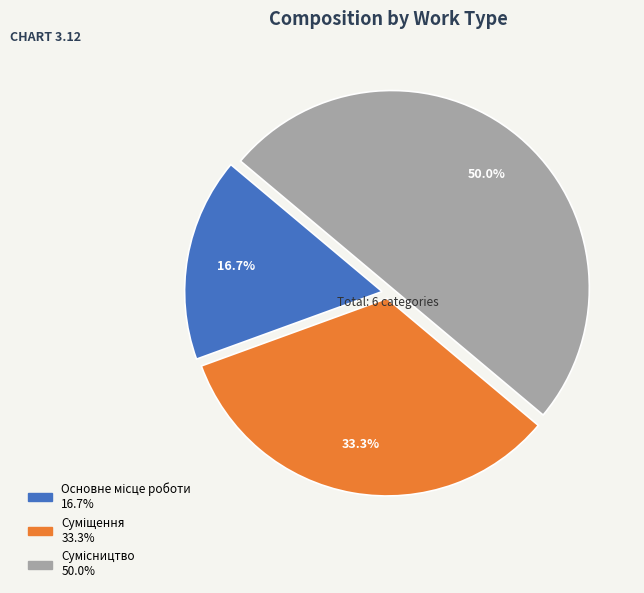

True or false: Основне місце роботи accounts for 29% of the total.

False